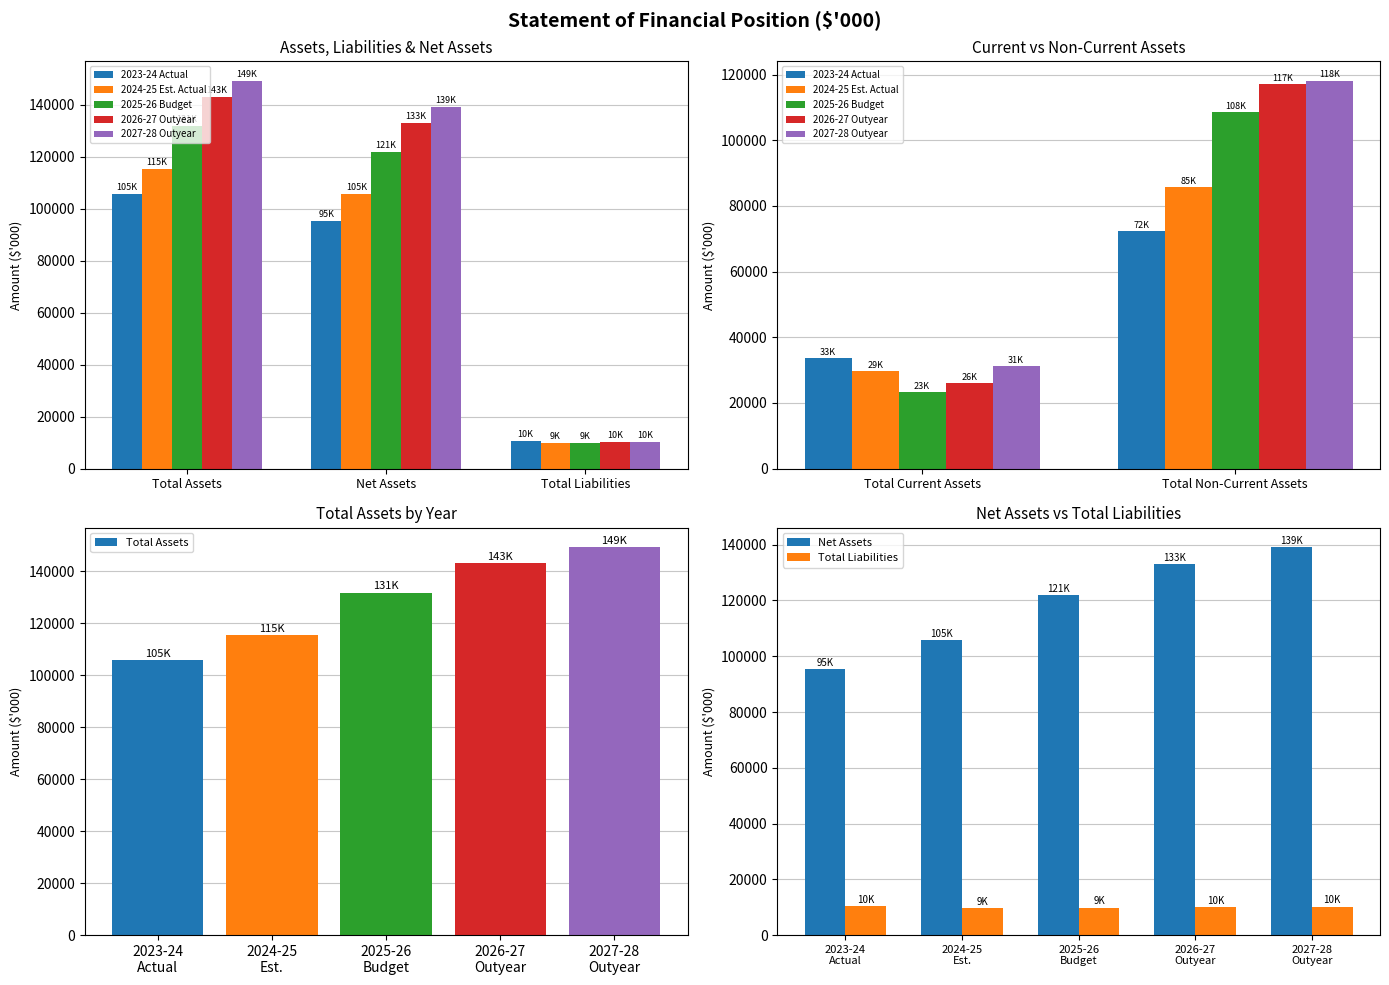

What is the spread (max minus min) of values at Total Current Assets?

10351